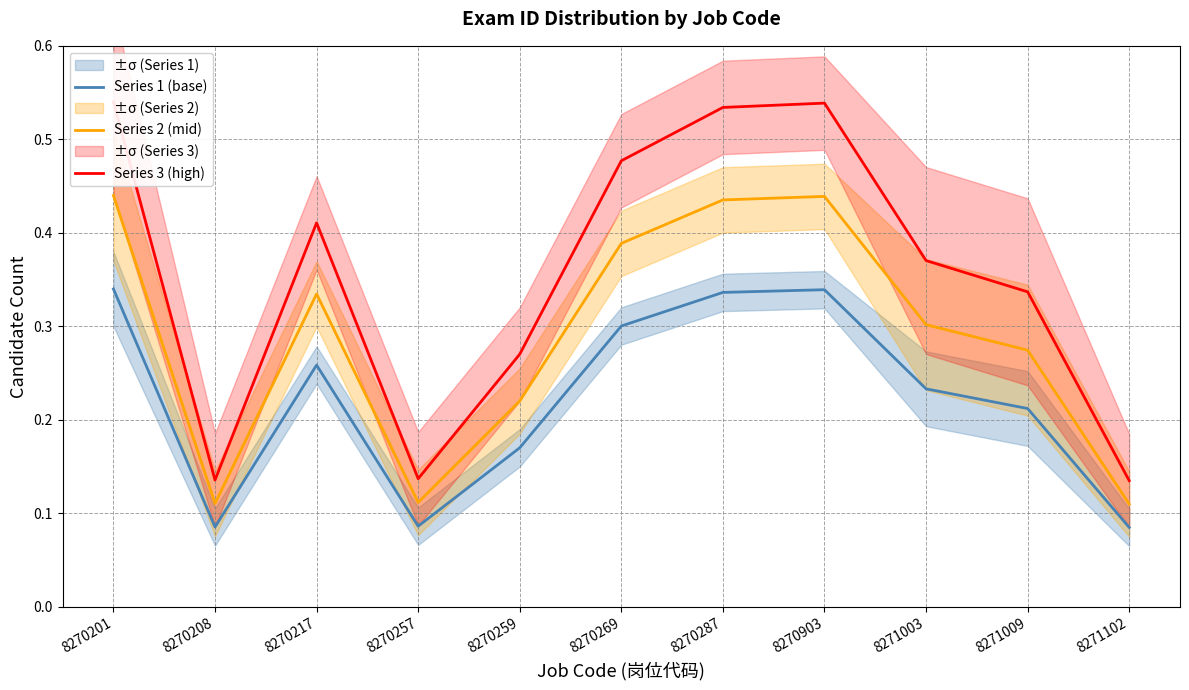

Count the Series 1 (base) values in the range 0 to 1.

11